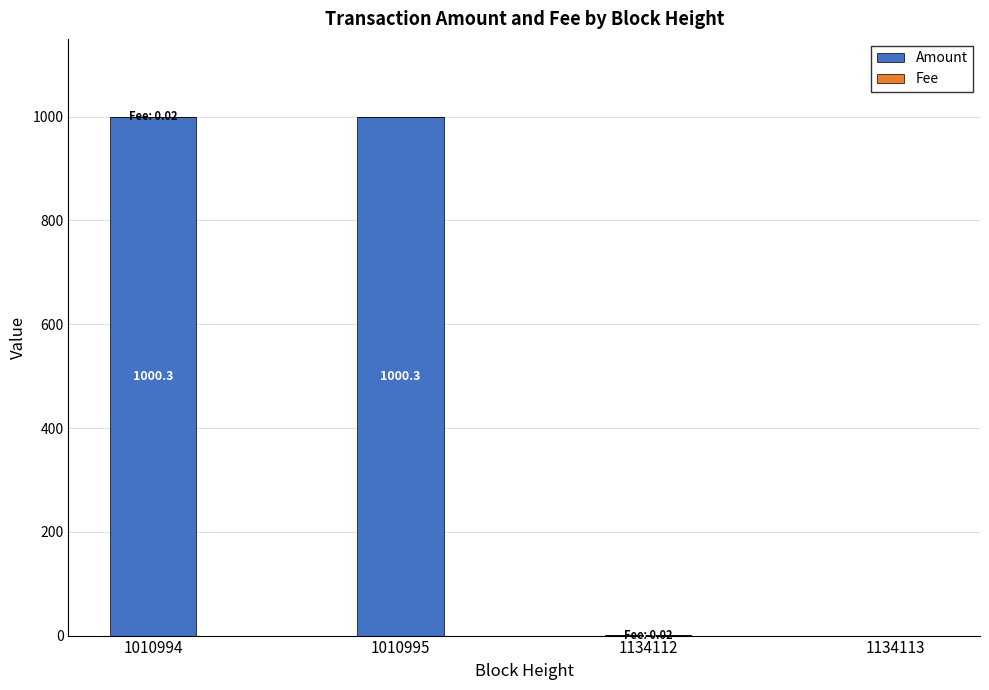

Does the chart contain stacked bars?

Yes